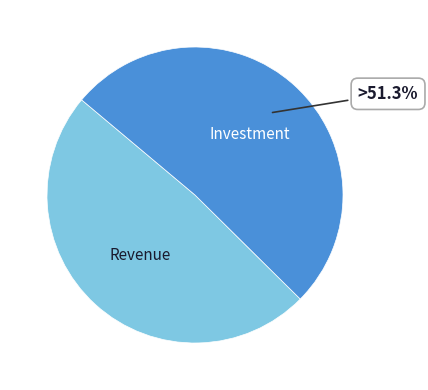

Does any single category account for the majority?

Yes